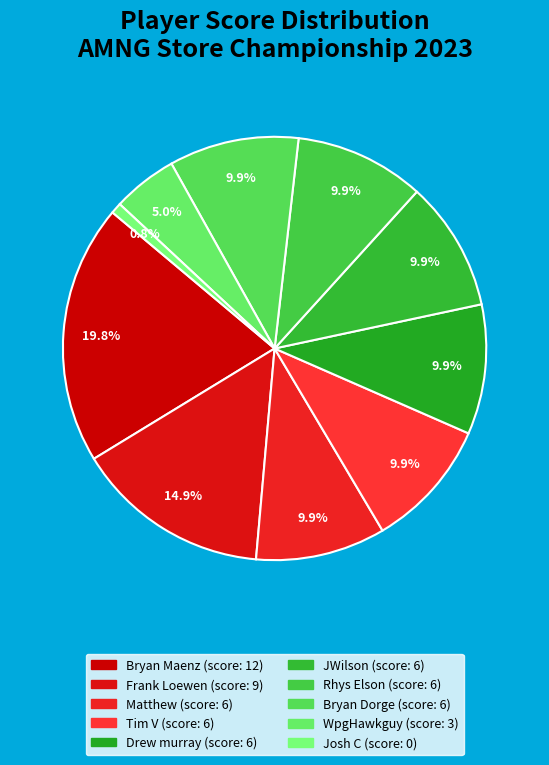

To the nearest percent, what is the difference between the largest and smallest slice percentages?

19%